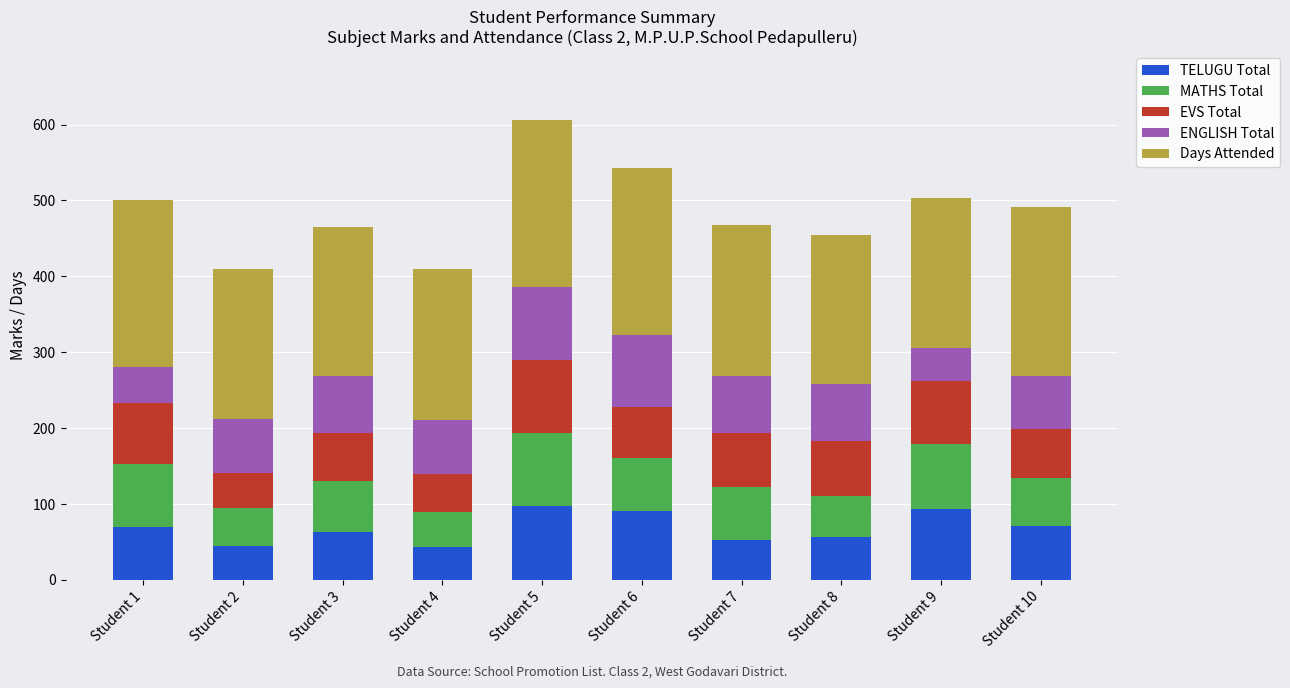

What is the difference between the maximum and second lowest values in the TELUGU Total series?

52